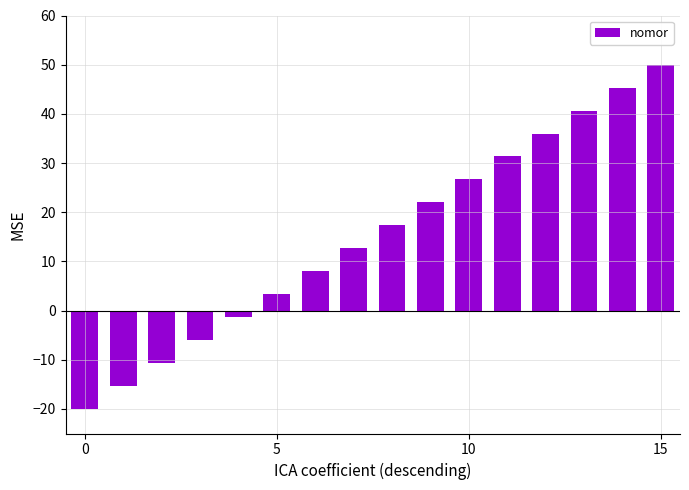

Are the bars grouped side by side (vs. stacked)?

No